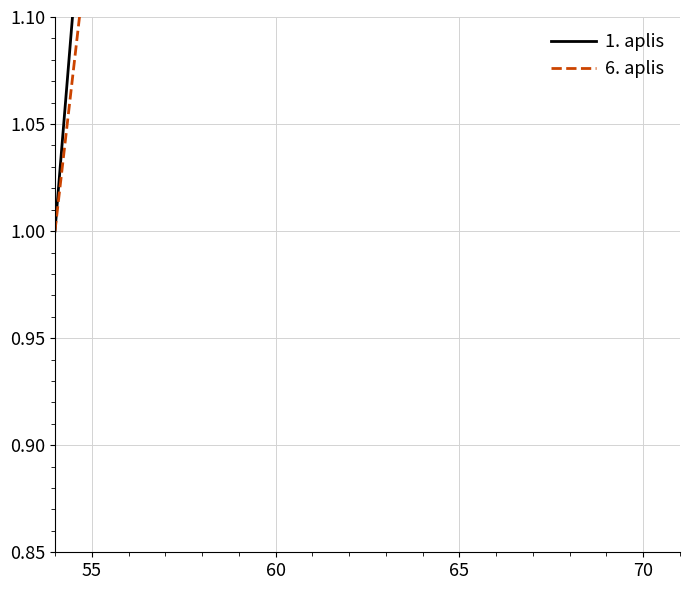

The 1. aplis series shows 2.4 at 8. True or false?

False